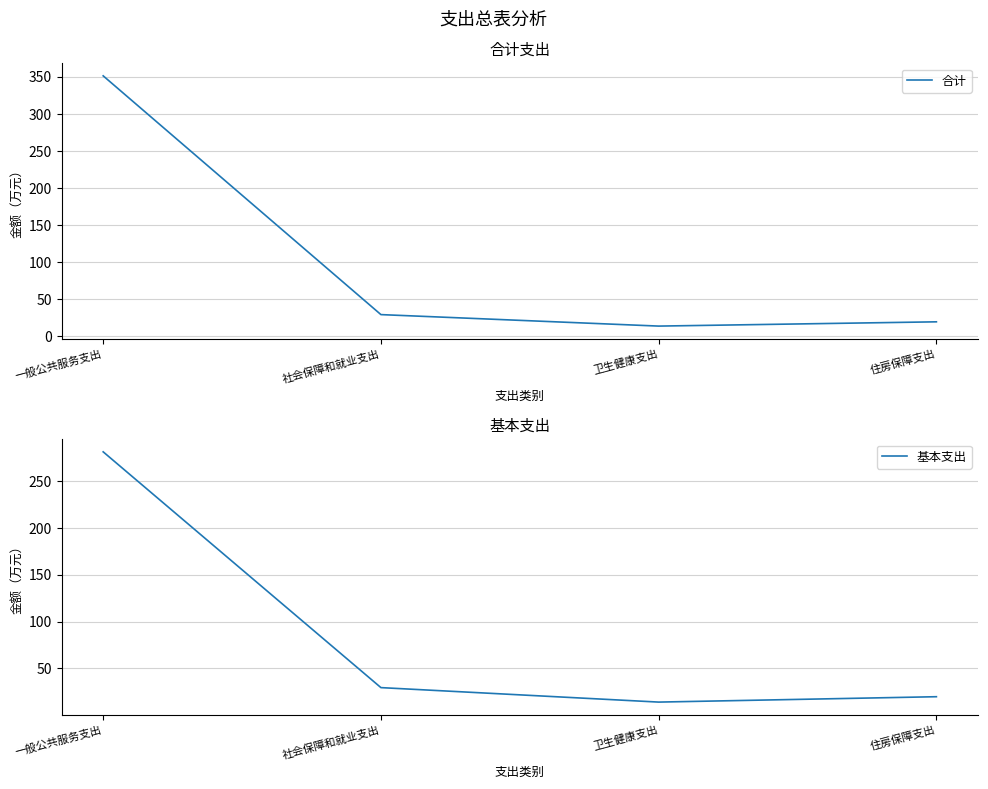

Between 社会保障和就业支出 and 住房保障支出, which series saw the biggest shift?

合计